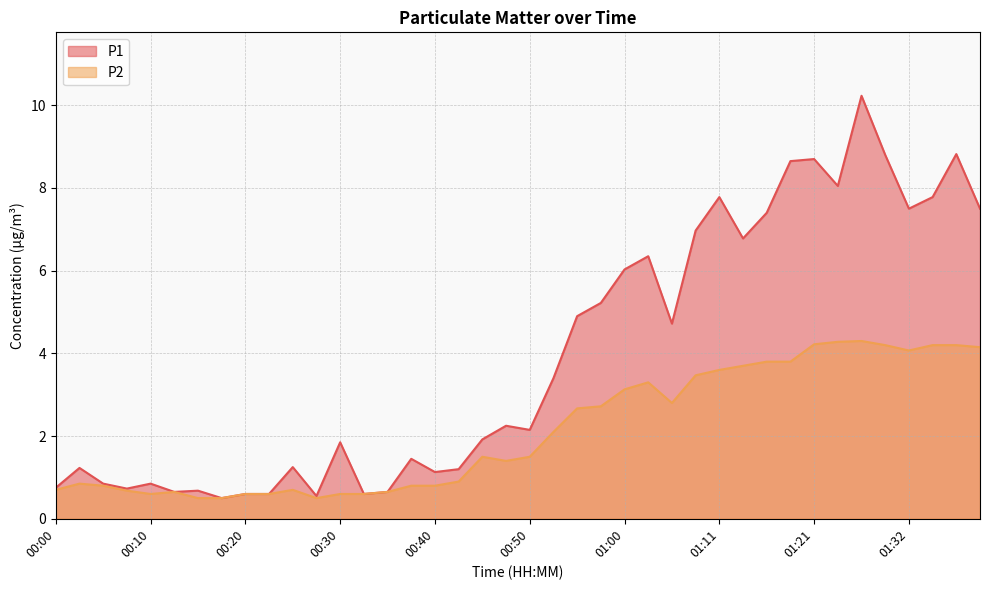

What is the average value of the P2 series?

2.1